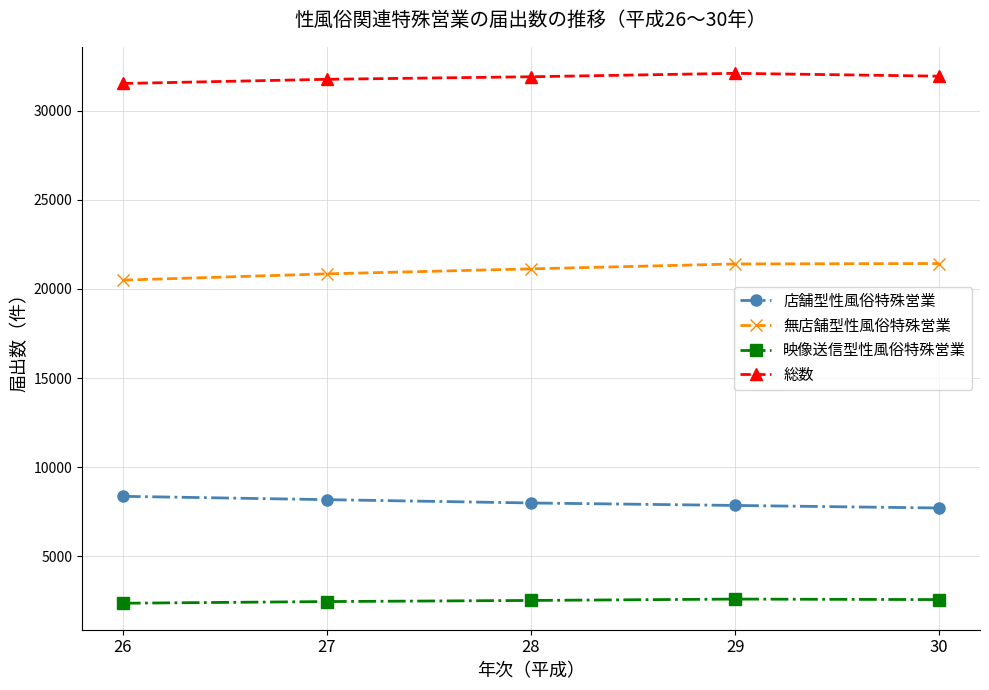

Read the 総数 value at 26, to the nearest 10.

31510